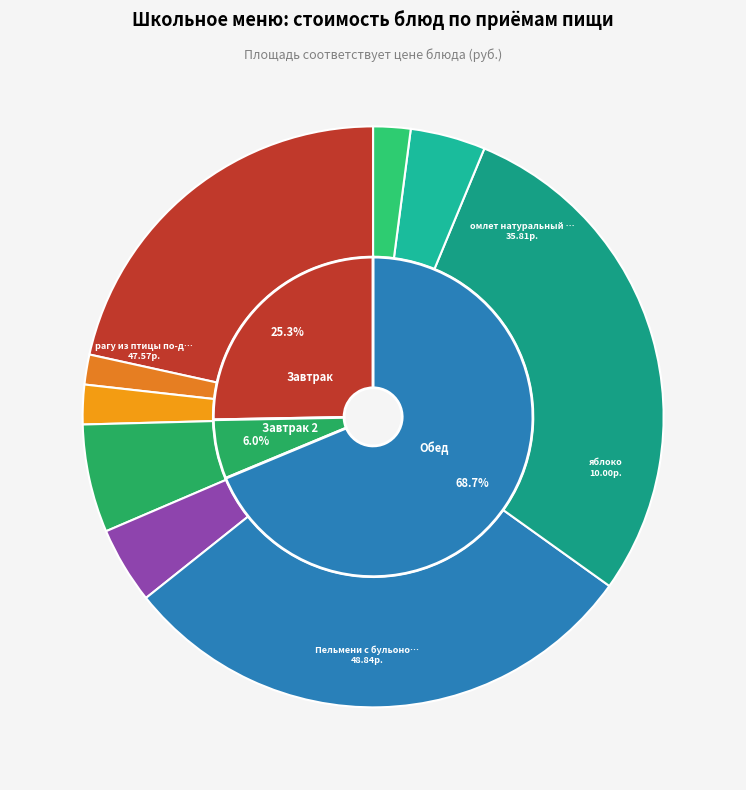

Rank the categories by value from lowest to highest.

чай черный витаминизированный, хлеб ржано-пшеничный, хлеб пшеничный, напиток фруктовый (яблоки, ягоды), Салат "Солнышко", яблоко, омлет натуральный со слив.маслом, рагу из птицы по-домашнему, Пельмени с бульоном и зеленью